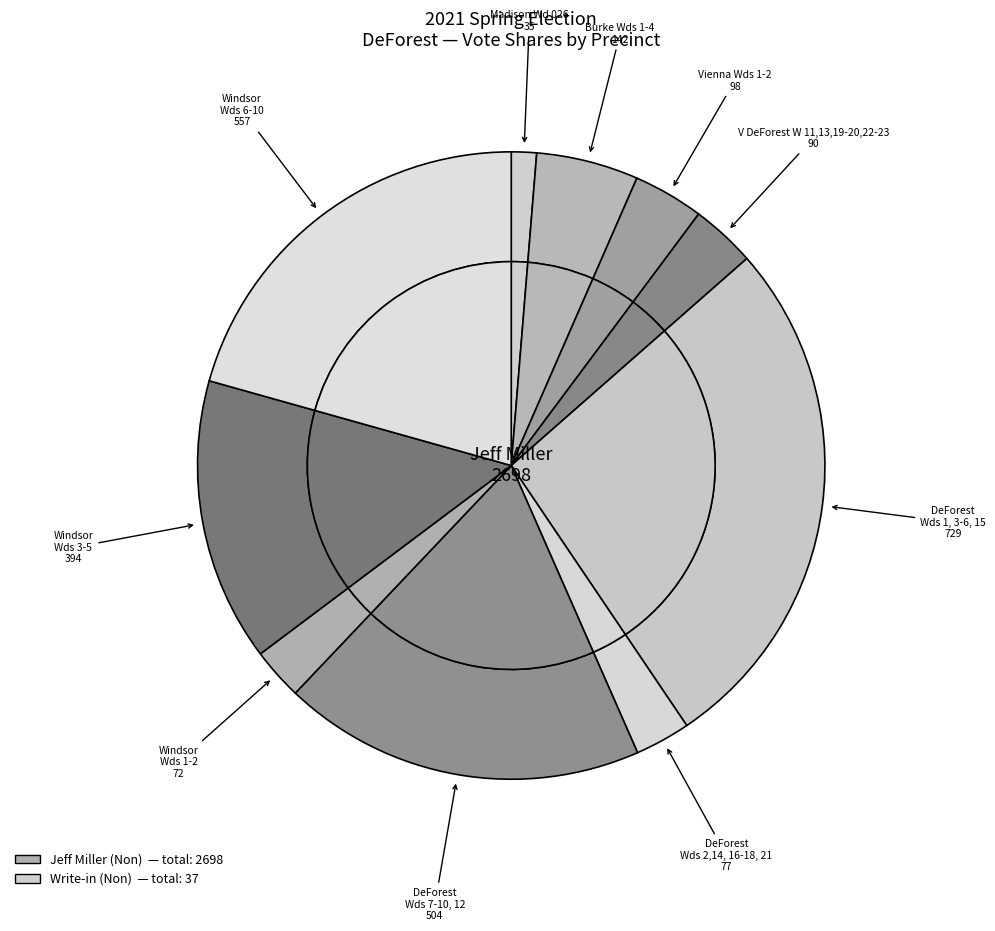

To the nearest percent, what is the difference between the V Windsor Wds 3-5 and V DeForest W 11,13,19-20,22-23 slice percentages?

11%